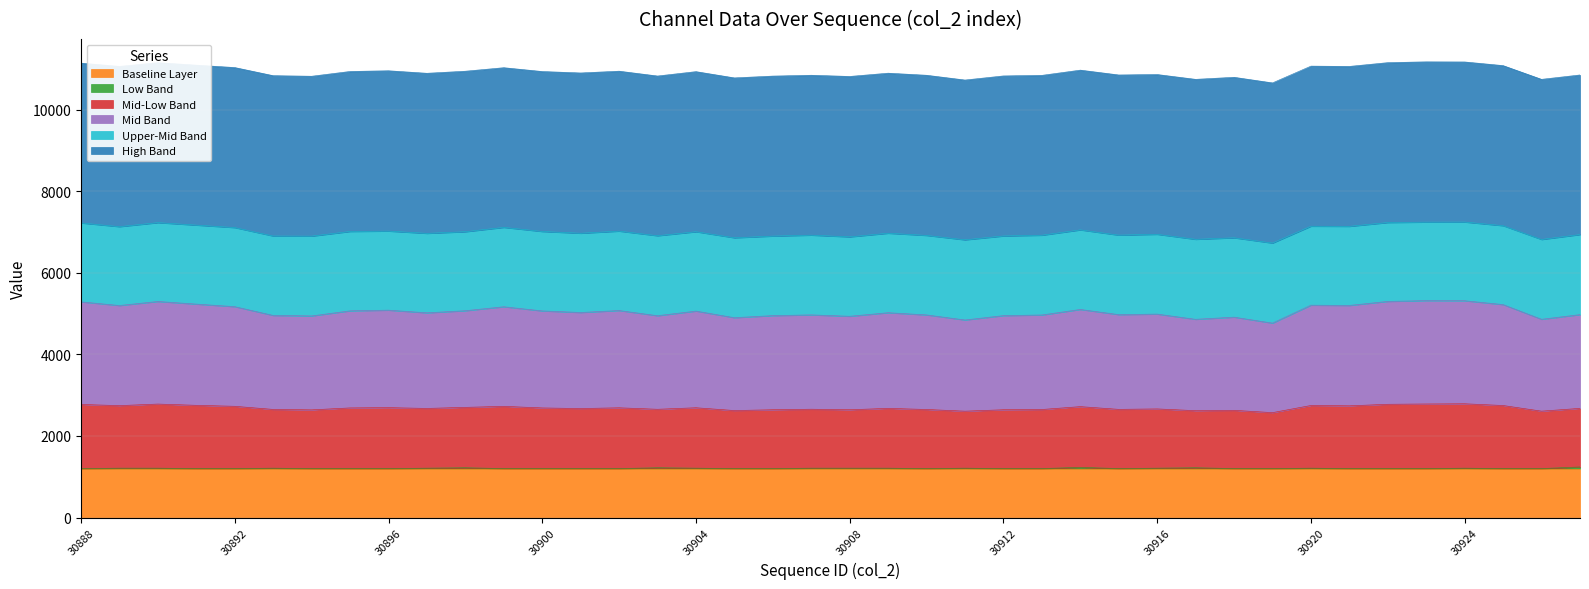

What is the minimum value for Baseline Layer?

1200.0